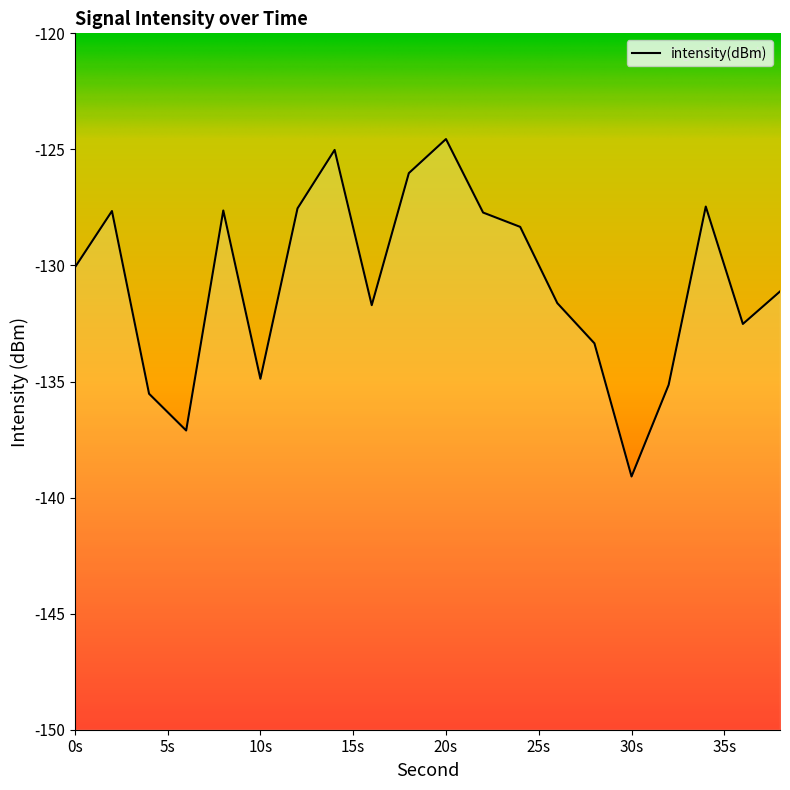

What is the difference between the maximum and second lowest values?

12.6